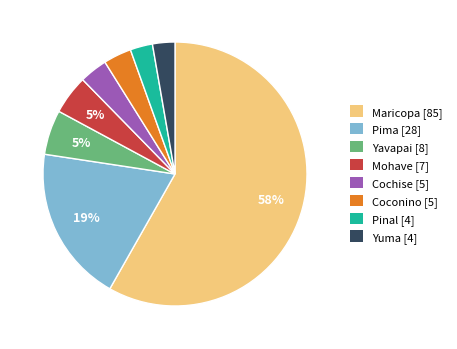

How many segments does this pie chart have?

8